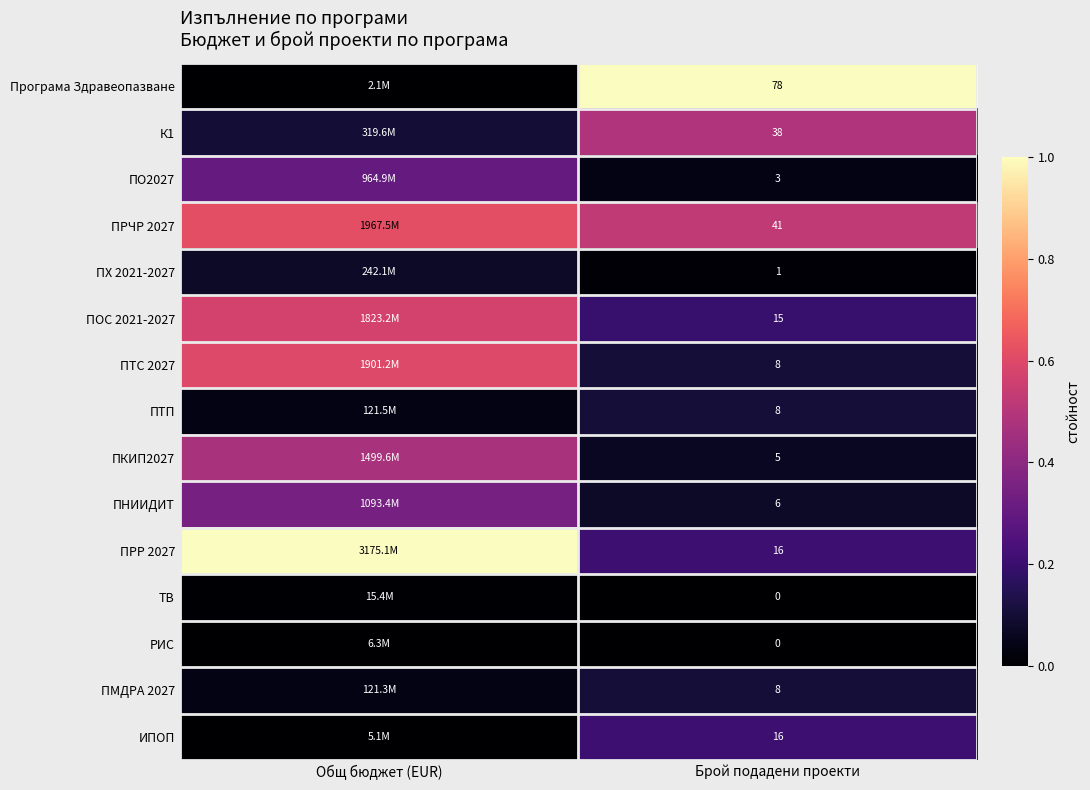

Rank the series at Общ бюджет (EUR) from lowest to highest value.

Програма Здравеопазване, ИПОП, РИС, ТВ, ПМДРА 2027, ПТП, ПХ 2021-2027, К1, ПО2027, ПНИИДИТ, ПКИП2027, ПОС 2021-2027, ПТС 2027, ПРЧР 2027, ПРР 2027